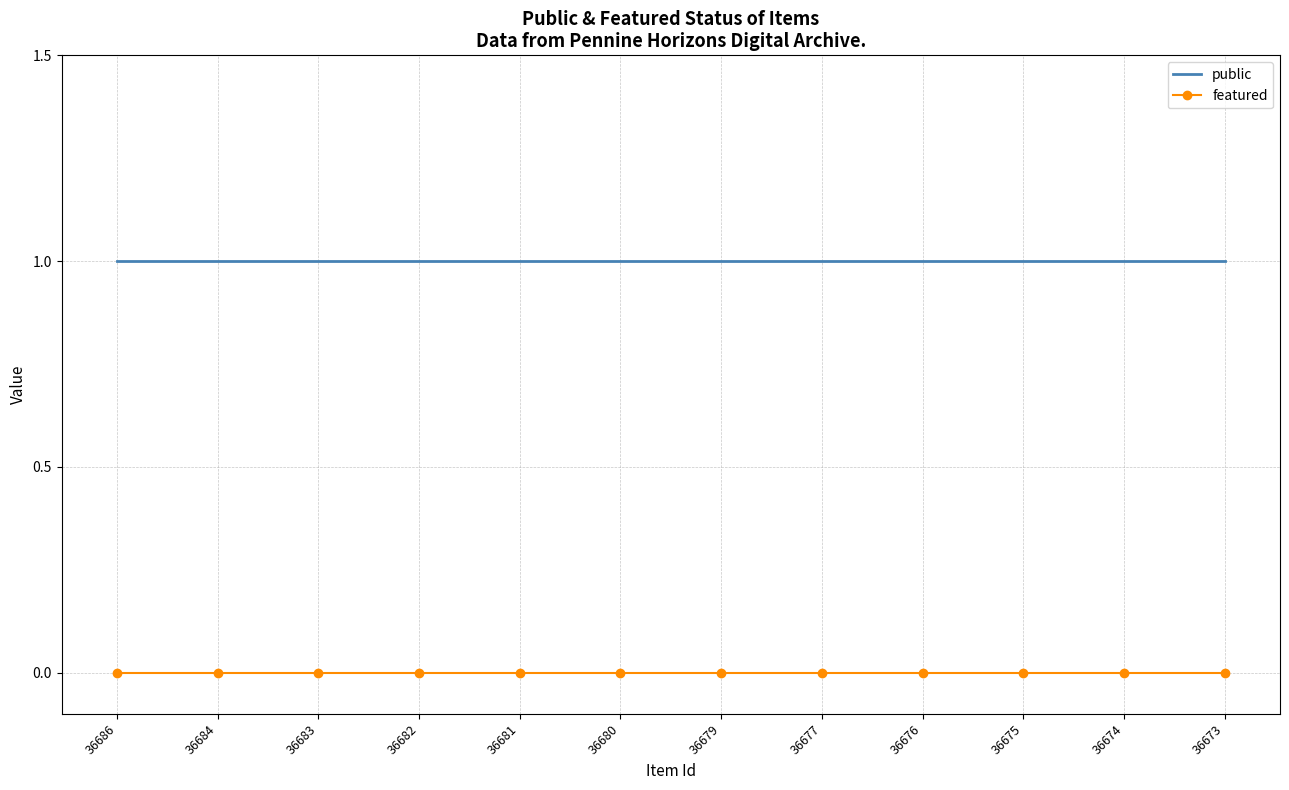

Which series has the largest total across all categories?

public